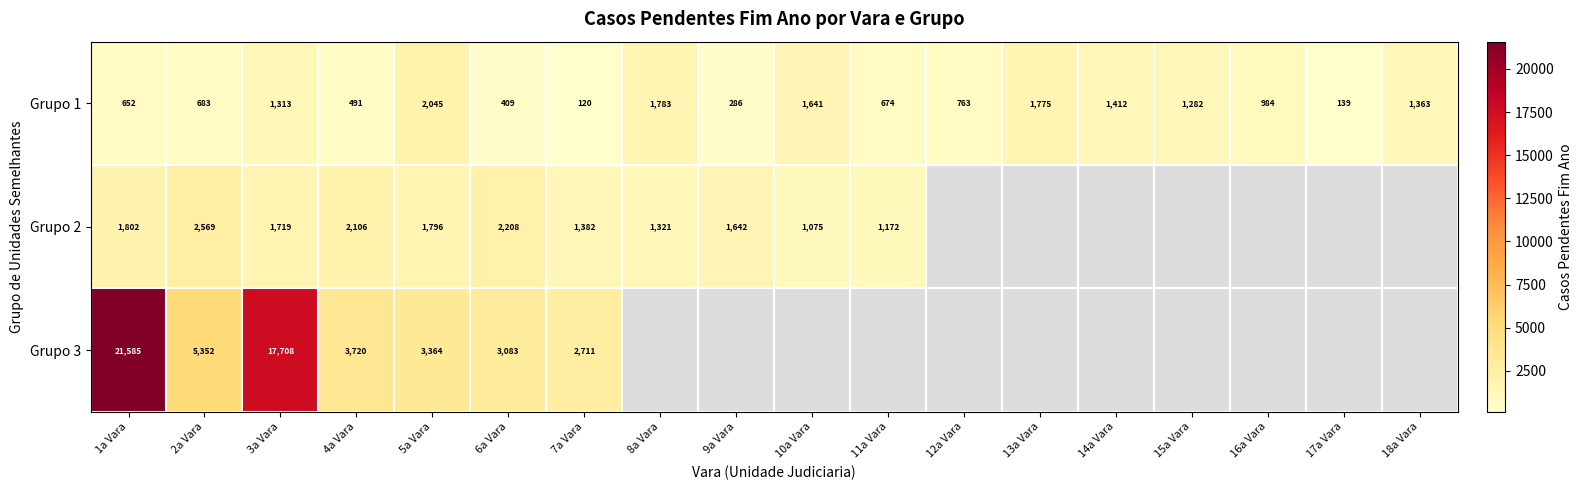

Is the value of Grupo 1 at 5a Vara greater than the value of Grupo 3 at 1a Vara?

No